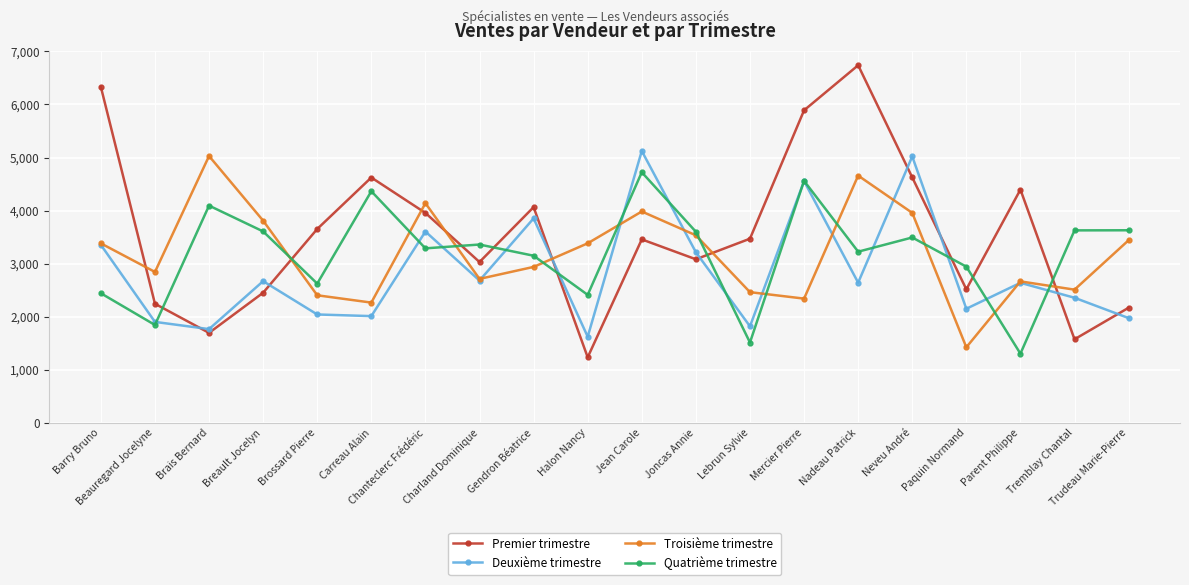

Which series ends up on top after the final intersection of Deuxième trimestre and Quatrième trimestre?

Quatrième trimestre